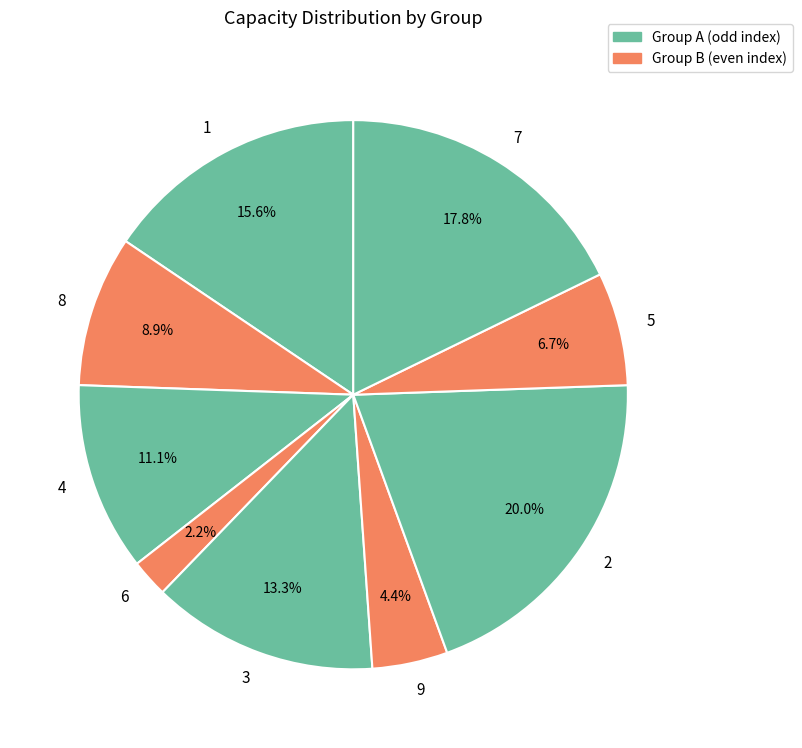

How many segments does this pie chart have?

9